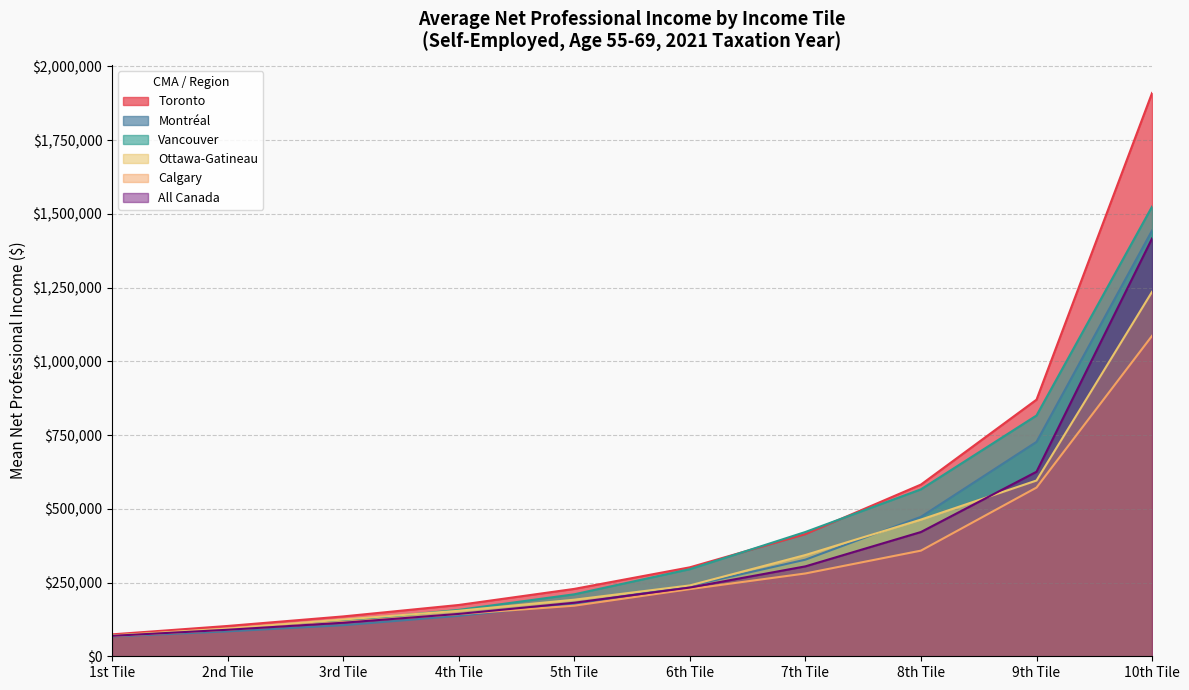

The Ottawa-Gatineau series shows 617729 at 8th Tile. True or false?

False